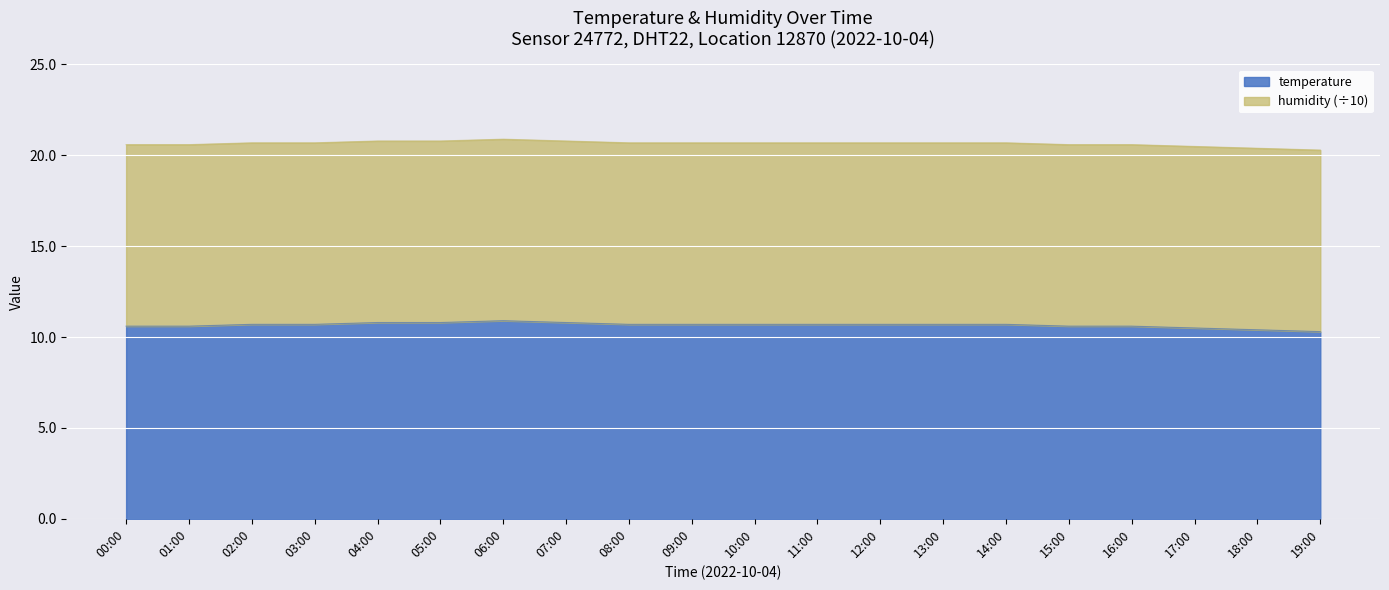

Reading right to left, list all the values displayed in this chart.

19:00=10.3	18:00=10.4	17:00=10.5	16:00=10.6	15:00=10.6	14:00=10.7	13:00=10.7	12:00=10.7	11:00=10.7	10:00=10.7	09:00=10.7	08:00=10.7	07:00=10.8	06:00=10.9	05:00=10.8	04:00=10.8	03:00=10.7	02:00=10.7	01:00=10.6	00:00=10.6